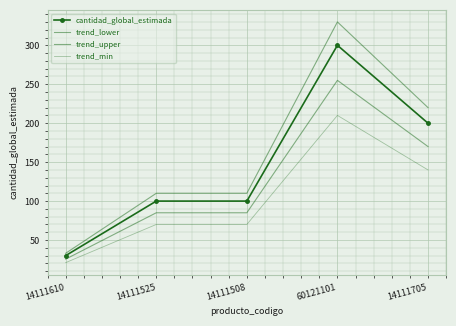

How many lines are shown in the chart?

4